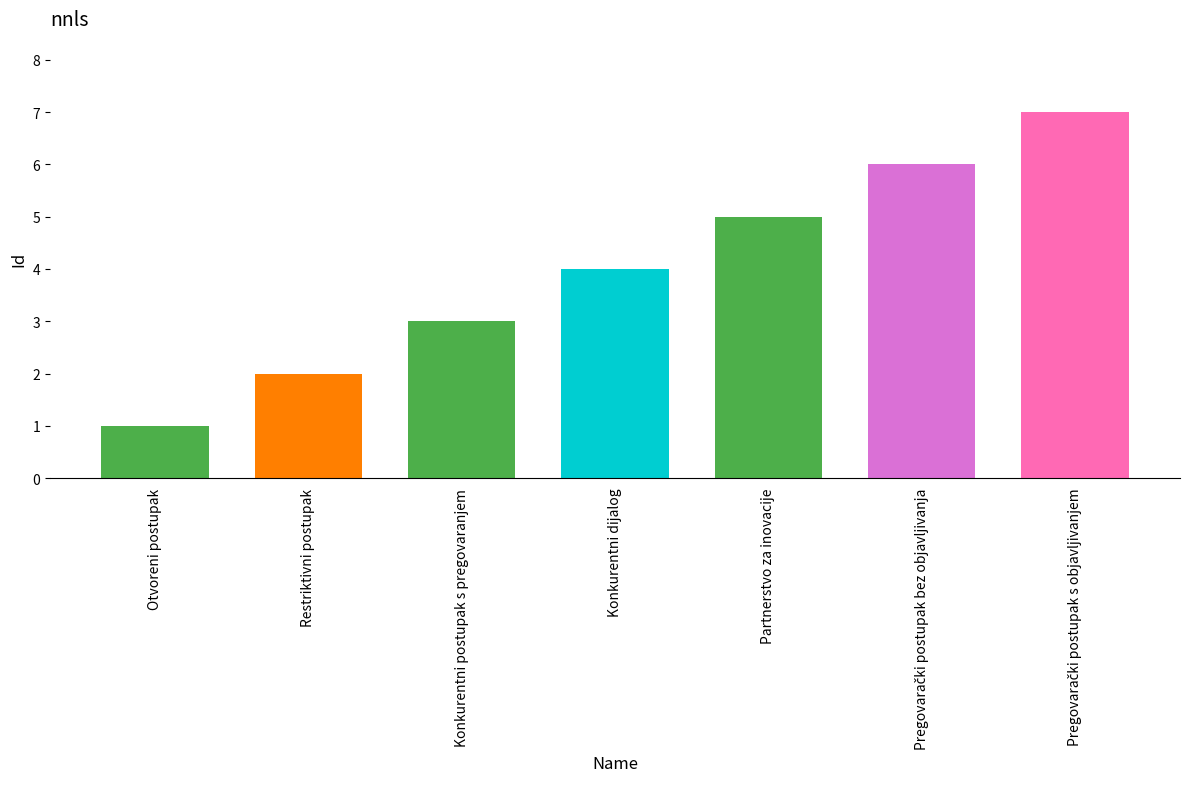

Is it true that the value at Konkurentni postupak s pregovaranjem is 3?

True